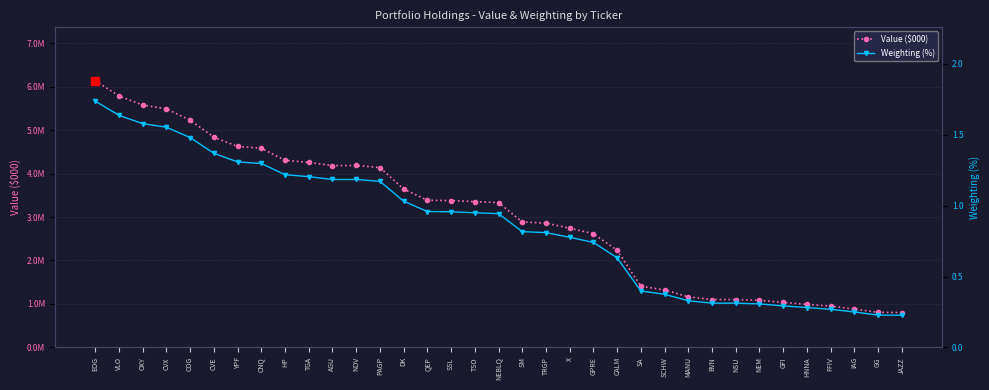

Which series changed the most between X and HNNA?

Value ($000)